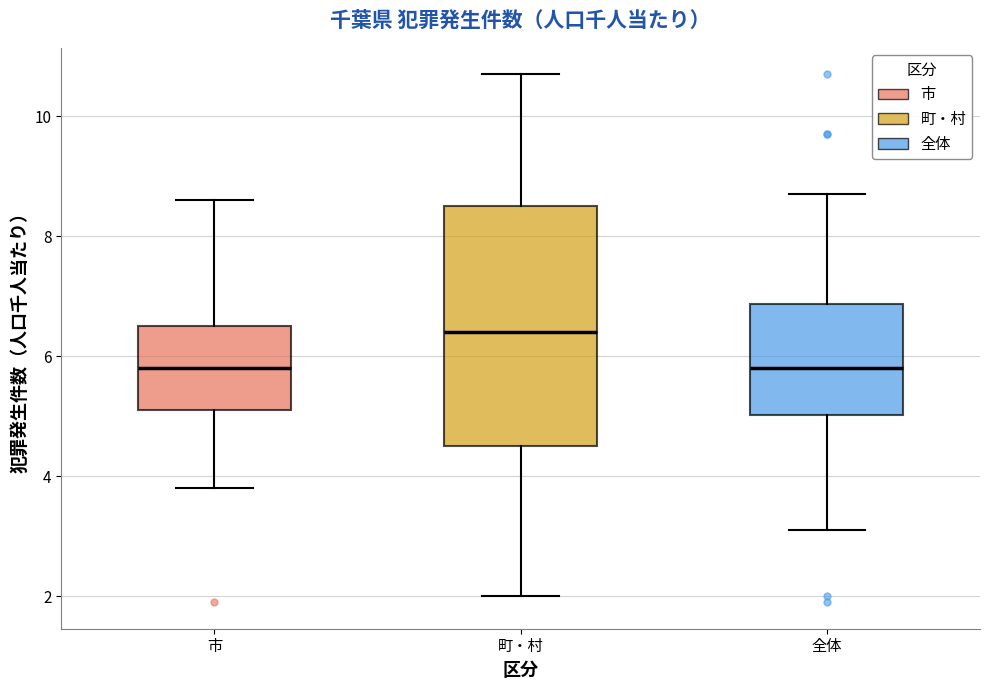

Which box is the tallest, from its lower edge to its upper edge?

町・村